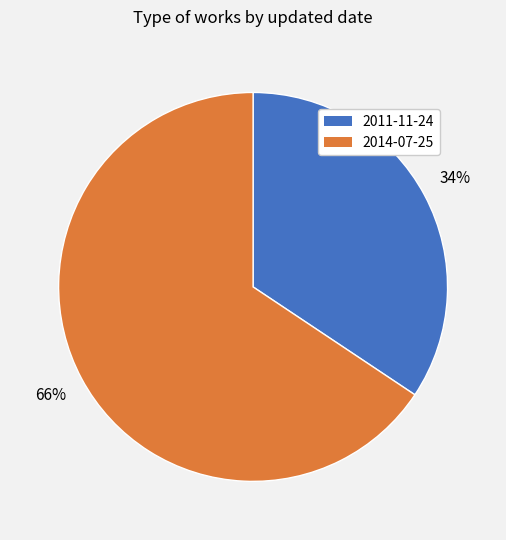

To the nearest percent, what is the combined percentage of 2014-07-25 and 2011-11-24?

100%